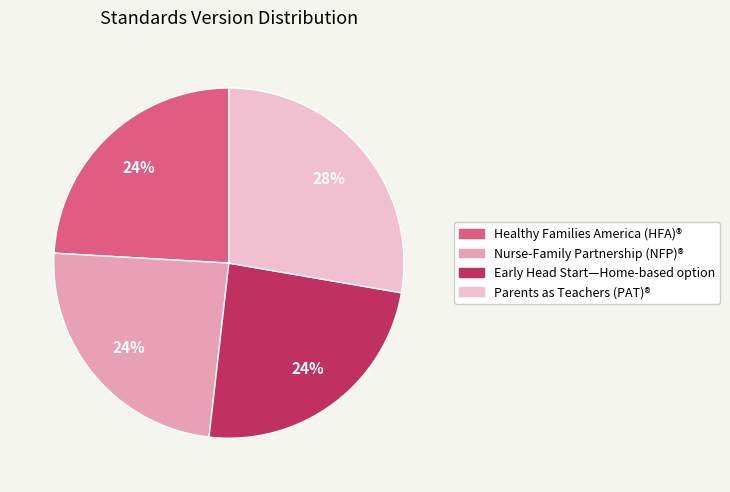

To the nearest percent, what portion does Nurse-Family Partnership (NFP)® represent?

24%